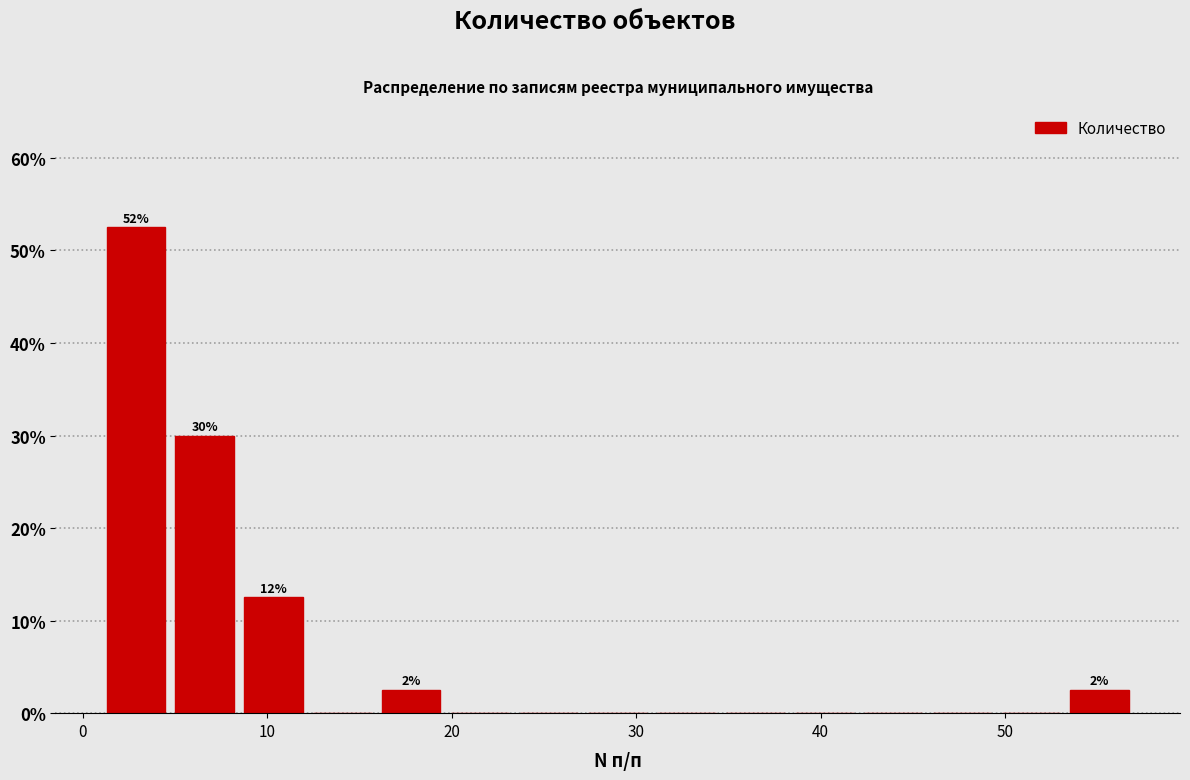

Read against the x-axis, roughly where is the centre of the tallest bar?

3